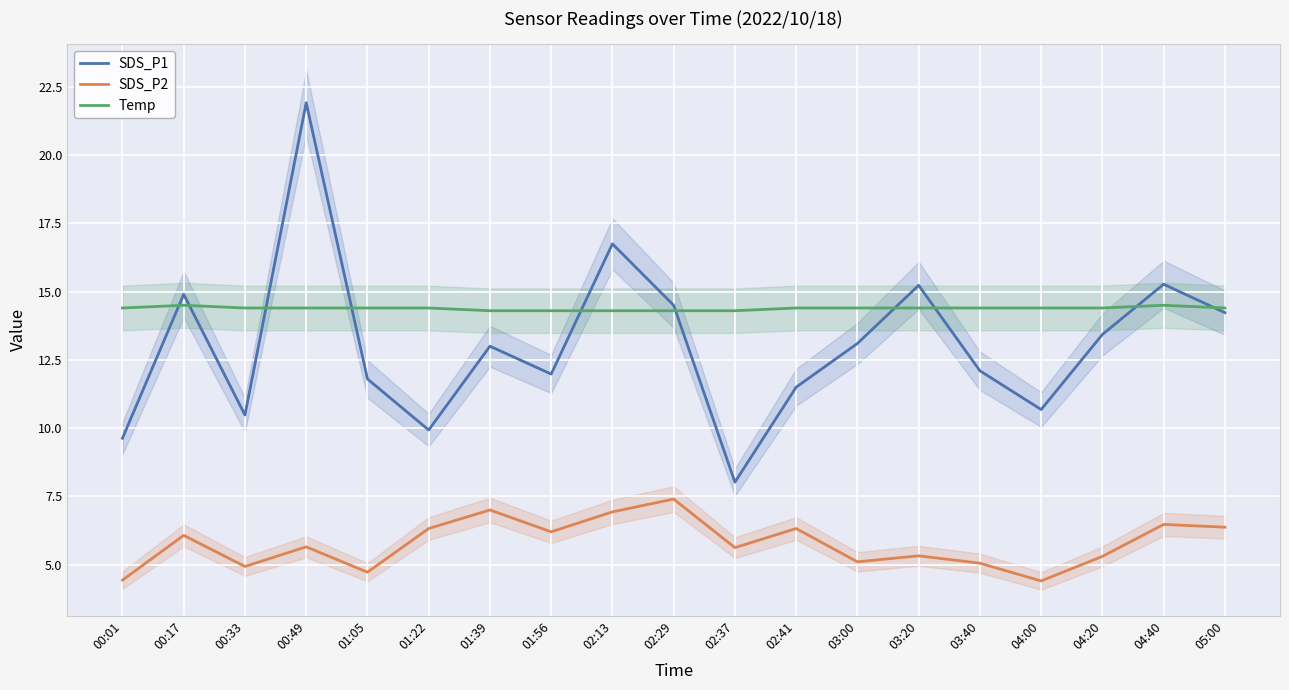

What is the difference between the highest and lowest values at 05:00?

8.0